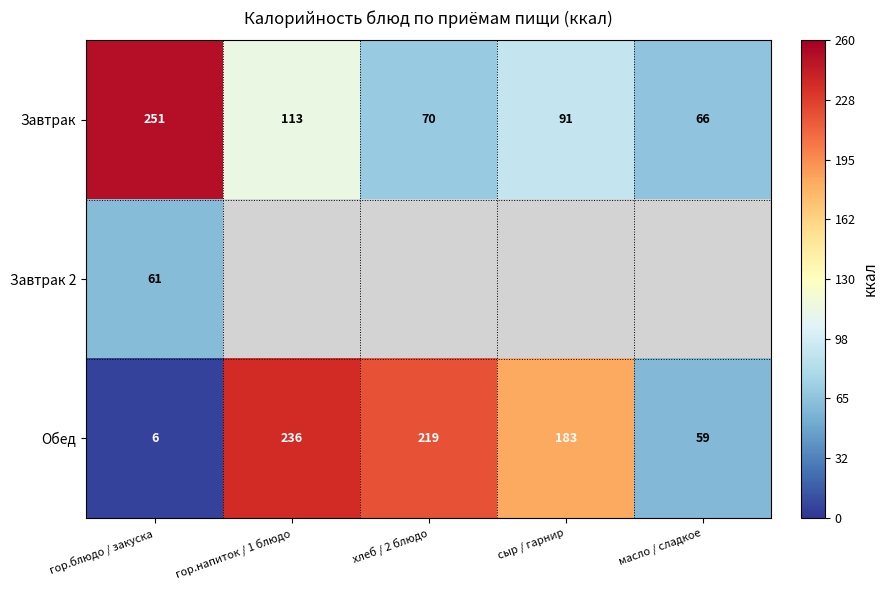

Rank the categories by Обед value from lowest to highest.

гор.блюдо / закуска, масло / сладкое, сыр / гарнир, хлеб / 2 блюдо, гор.напиток / 1 блюдо